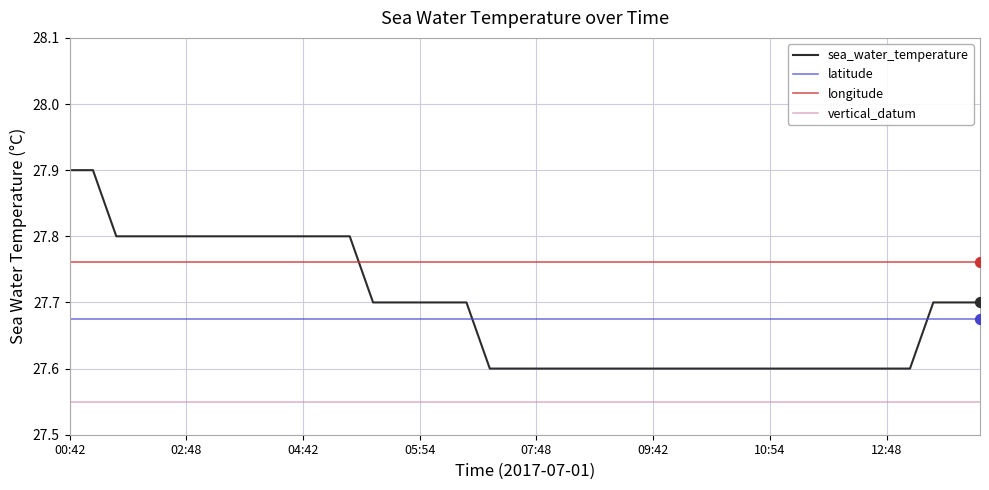

What are all the series names shown in the legend?

sea_water_temperature, latitude, longitude, vertical_datum